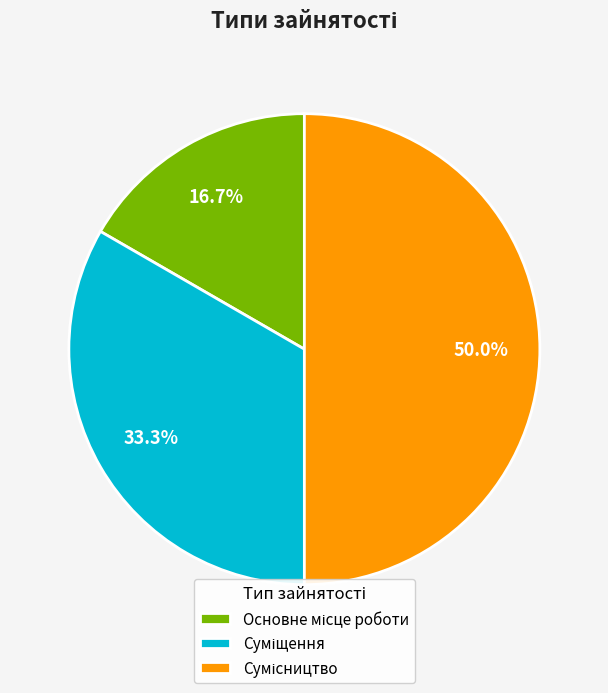

True or false: Сумісництво accounts for 50% of the total.

True